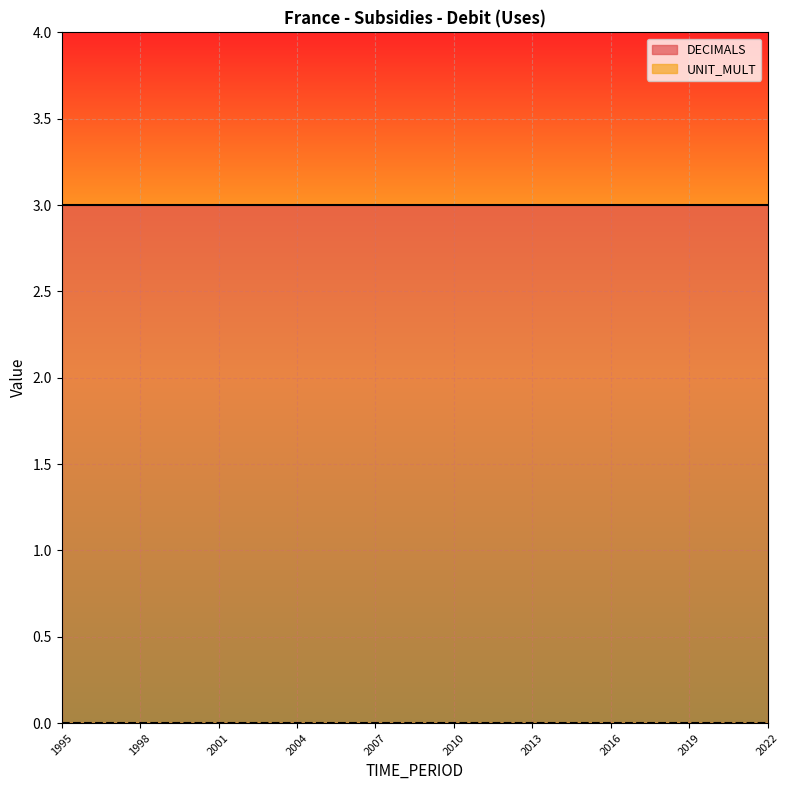

Is the value of DECIMALS at 2013 greater than the value of UNIT_MULT at 1999?

Yes